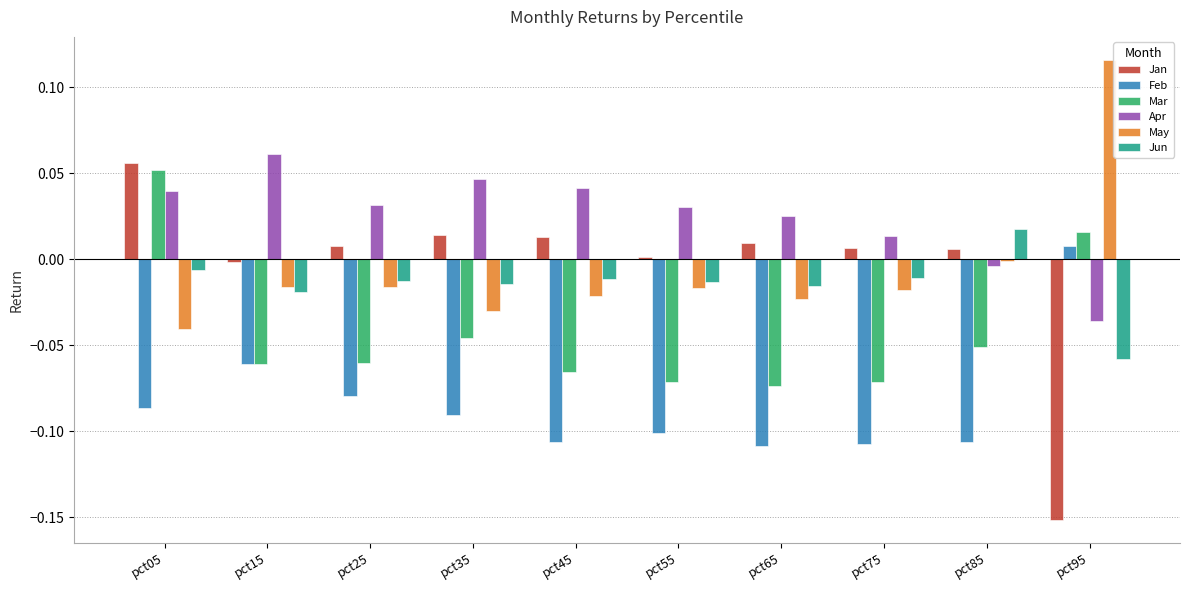

Which category has the highest value in the Jan series?

pct05